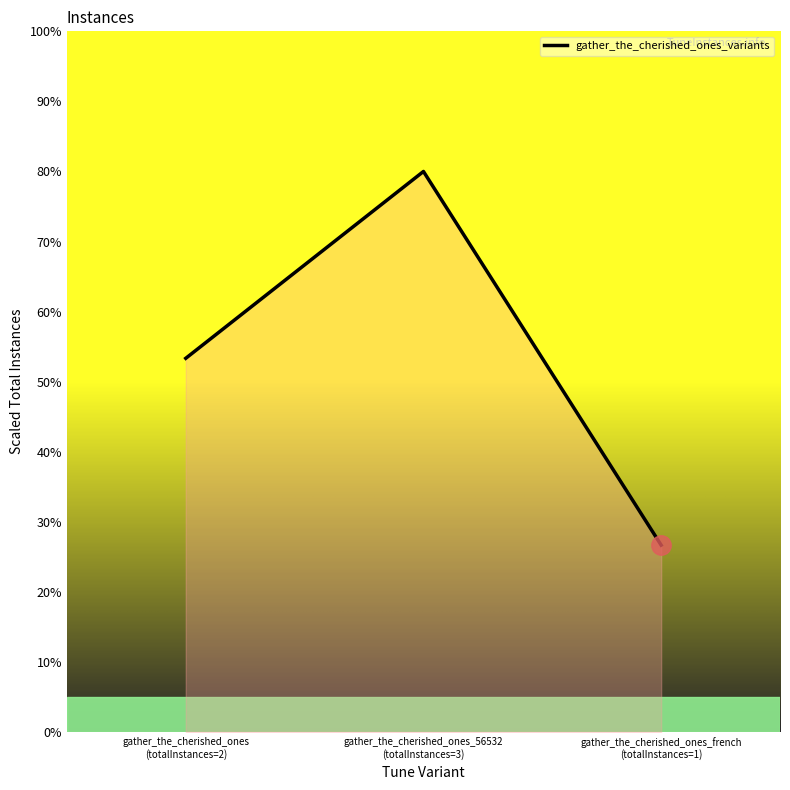

Reading left to right, extract all data points from this chart.

53.3	80.0	26.7